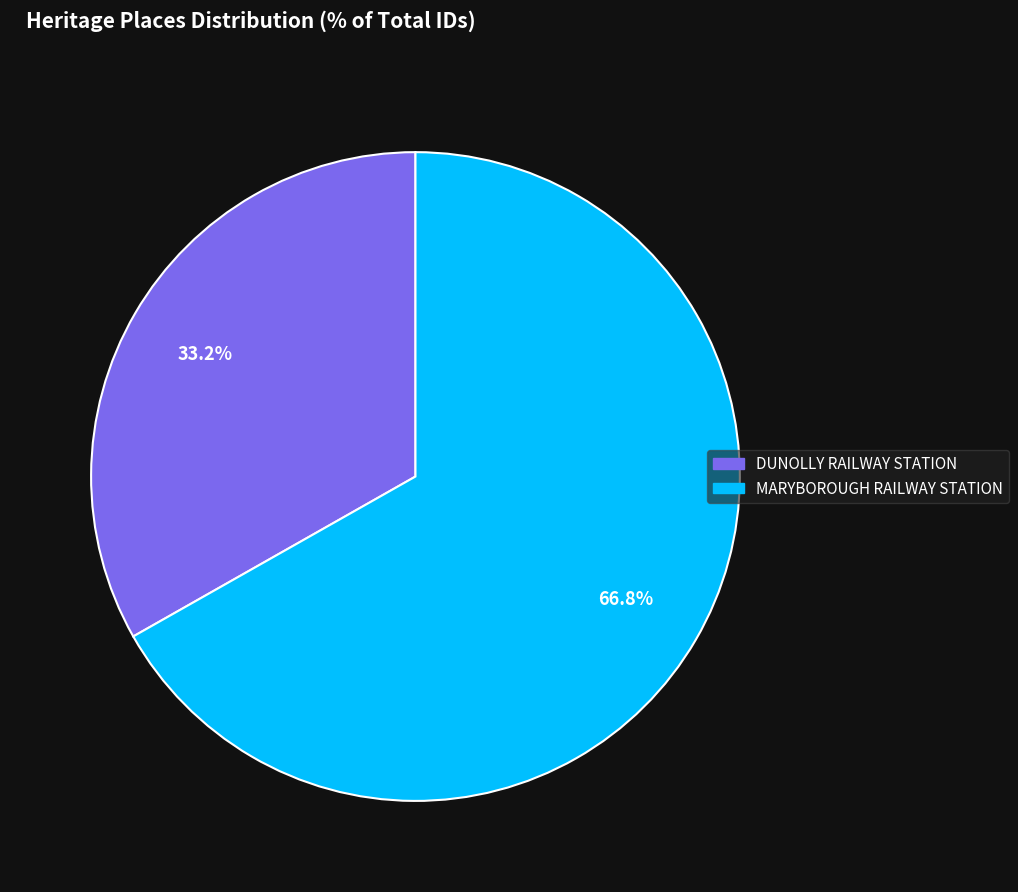

Which slice represents more than half of the pie?

MARYBOROUGH RAILWAY STATION